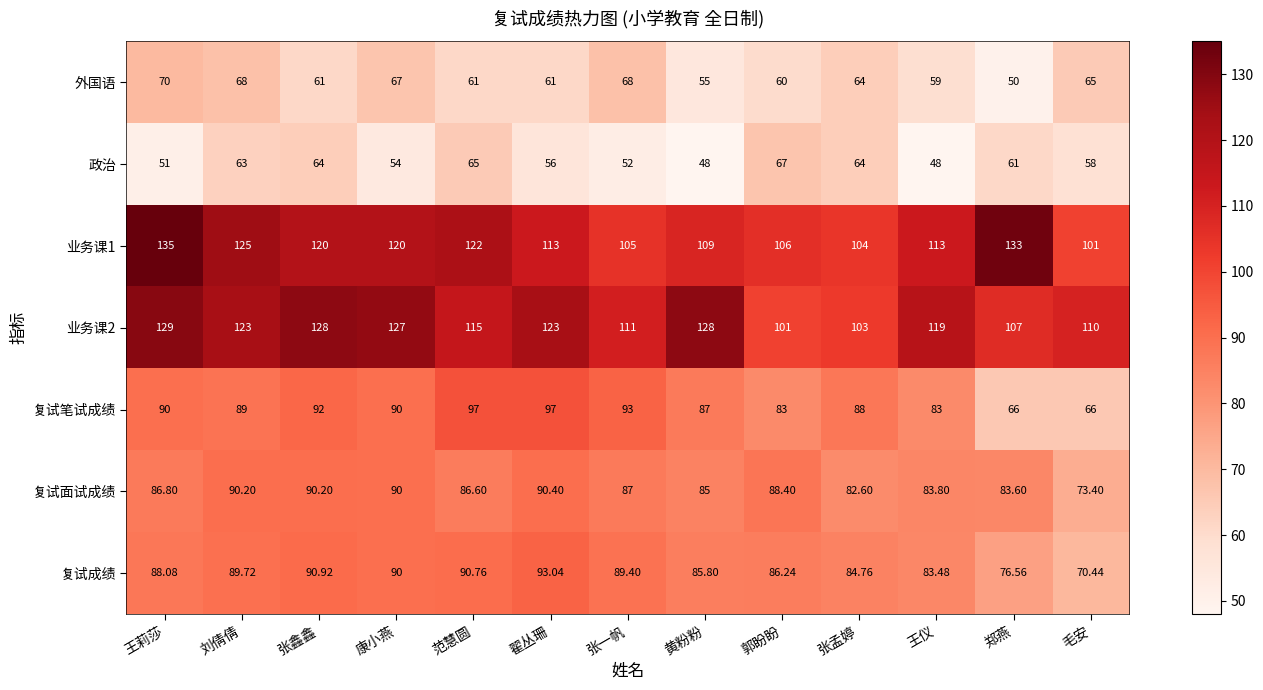

List the series in order of their peak value, highest first.

业务课1, 业务课2, 复试笔试成绩, 复试成绩, 复试面试成绩, 外国语, 政治